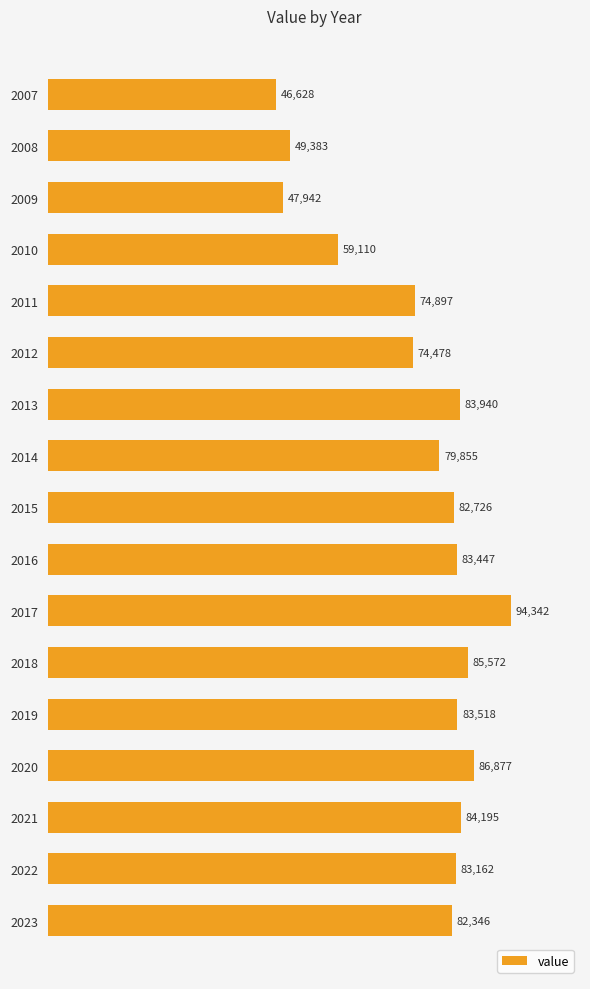

Reading bottom to top, extract all data points from this chart.

82346	83162	84195	86877	83518	85572	94342	83447	82726	79855	83940	74478	74897	59110	47942	49383	46628